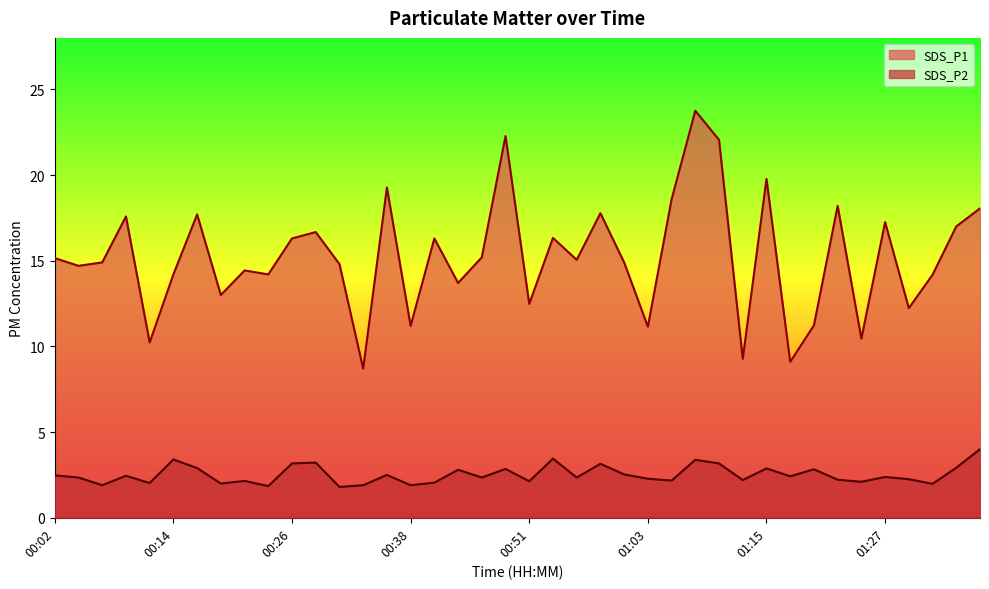

Between 01:12 and 01:27, which series saw the biggest shift?

SDS_P1